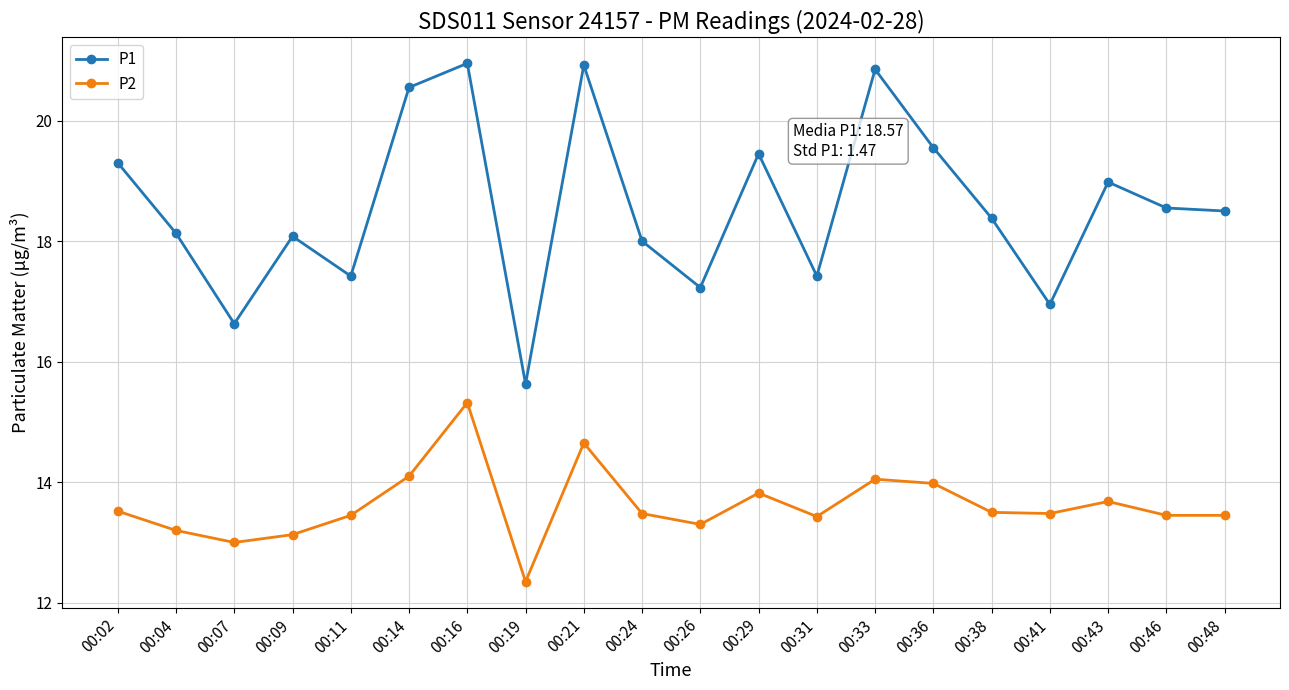

Is it true that P1 equals 20.6 at 00:14?

True